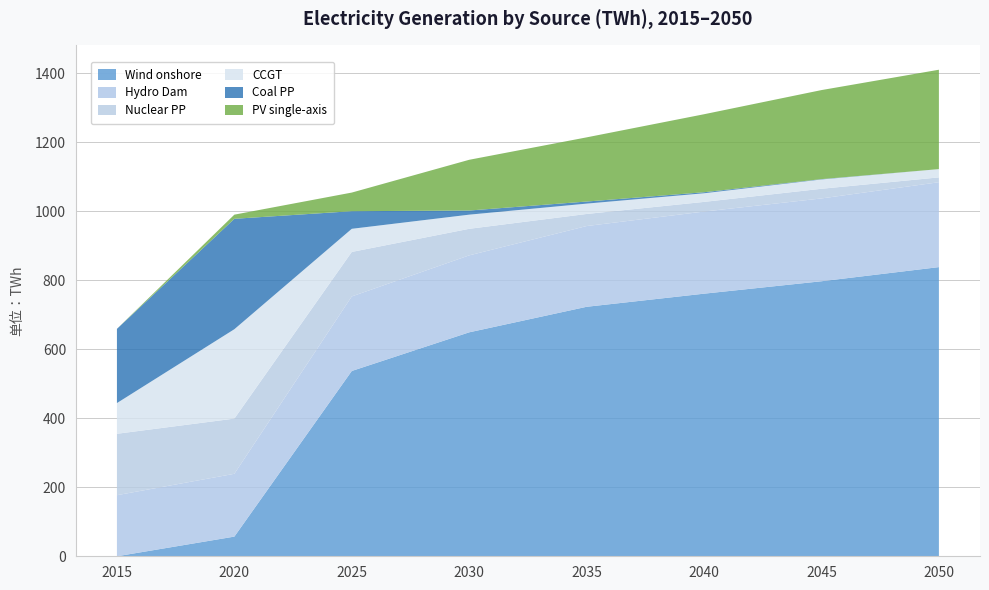

Reading left to right, extract all data points from this chart.

Wind onshore: 2015=0	2020=57	2025=537	2030=649	2035=723	2040=761	2045=797	2050=838
Hydro Dam: 2015=177	2020=182	2025=216	2030=223	2035=234	2040=238	2045=240	2050=246
Nuclear PP: 2015=178	2020=160	2025=129	2030=77	2035=35	2040=28	2045=28	2050=14
CCGT: 2015=89	2020=259	2025=67	2030=41	2035=30	2040=25	2045=27	2050=24
Coal PP: 2015=215	2020=320	2025=51	2030=12	2035=6	2040=3	2045=1	2050=0
PV single-axis: 2015=0	2020=12	2025=54	2030=147	2035=186	2040=226	2045=258	2050=288